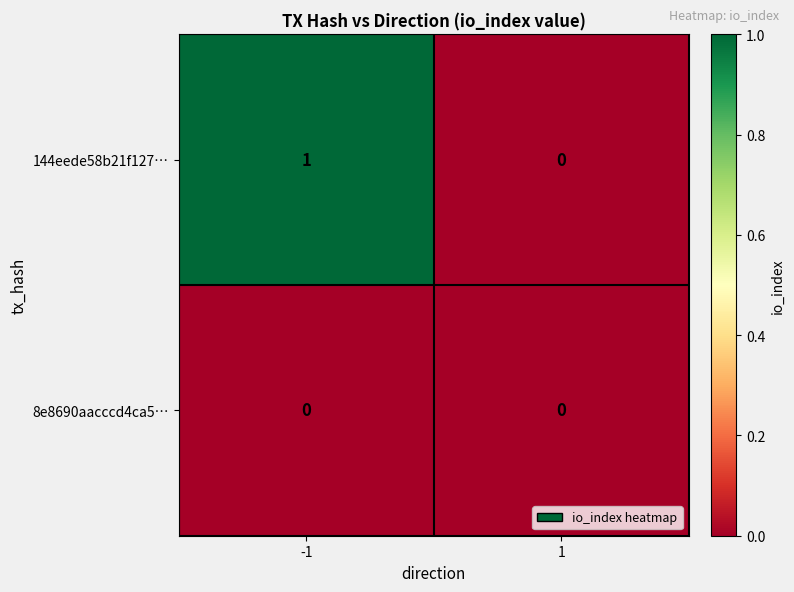

The value of 144eede58b21f127… at -1 is 1. True or false?

True